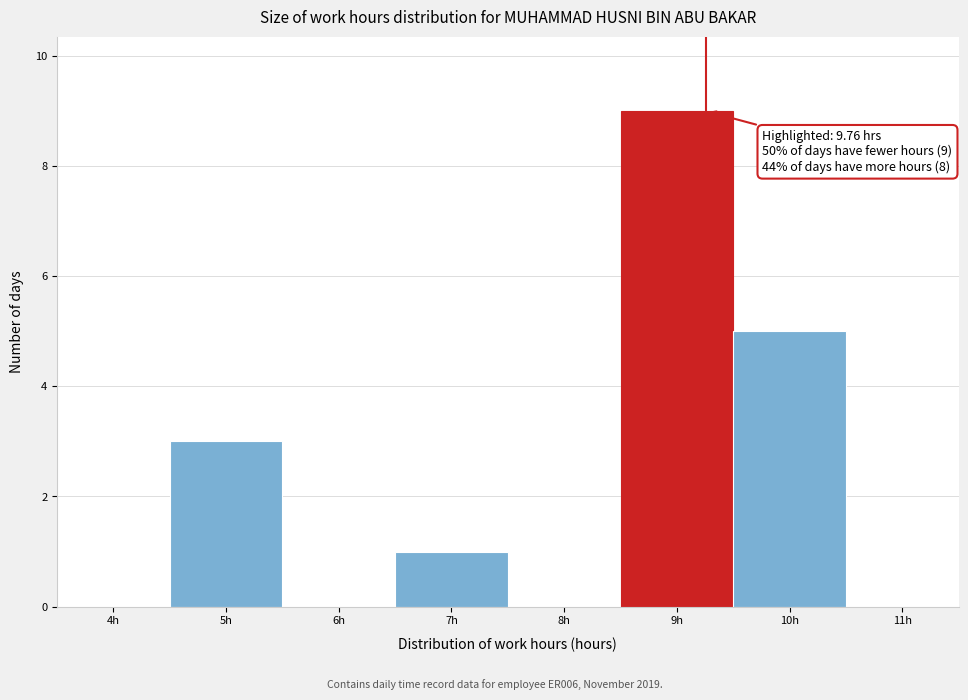

Reading left to right, extract all data points from this chart.

4h=0	5h=3	6h=0	7h=1	8h=0	9h=9	10h=5	11h=0